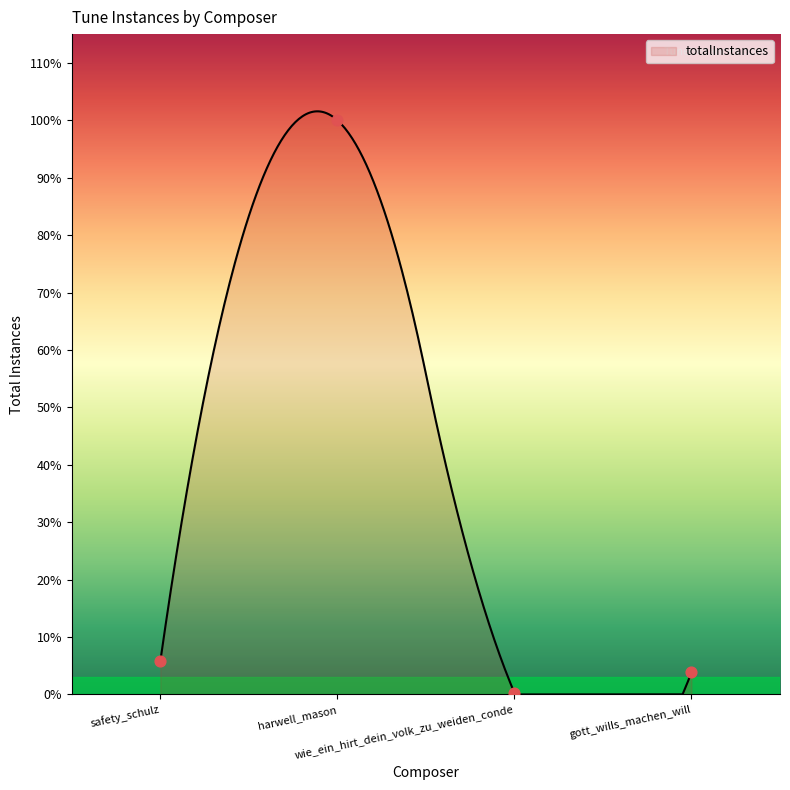

What is the change in value from harwell_mason to wie_ein_hirt_dein_volk_zu_weiden_conde?

-364